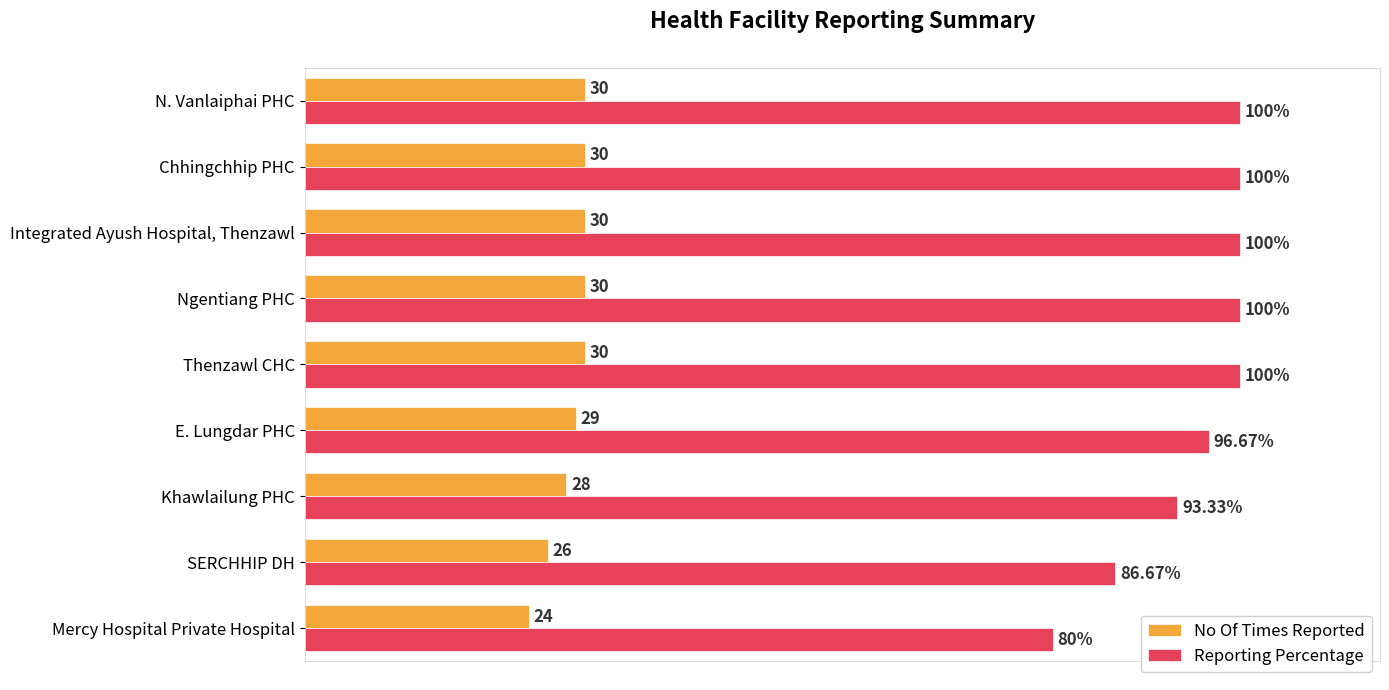

Rank the series by their average value, from lowest to highest.

No Of Times Reported, Reporting Percentage